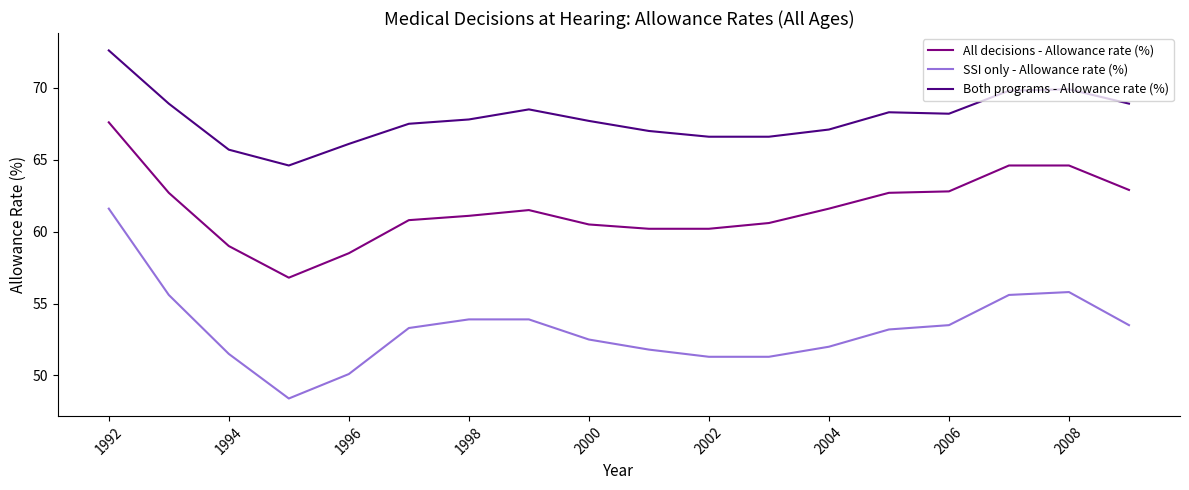

Rank the series by their maximum value, from highest to lowest.

Both programs - Allowance rate (%), All decisions - Allowance rate (%), SSI only - Allowance rate (%)